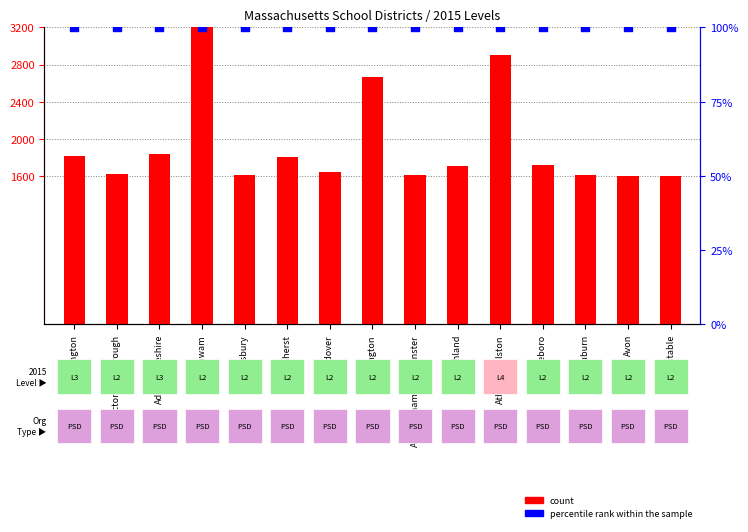

What are all the series names shown in the legend?

count, percentile rank within the sample